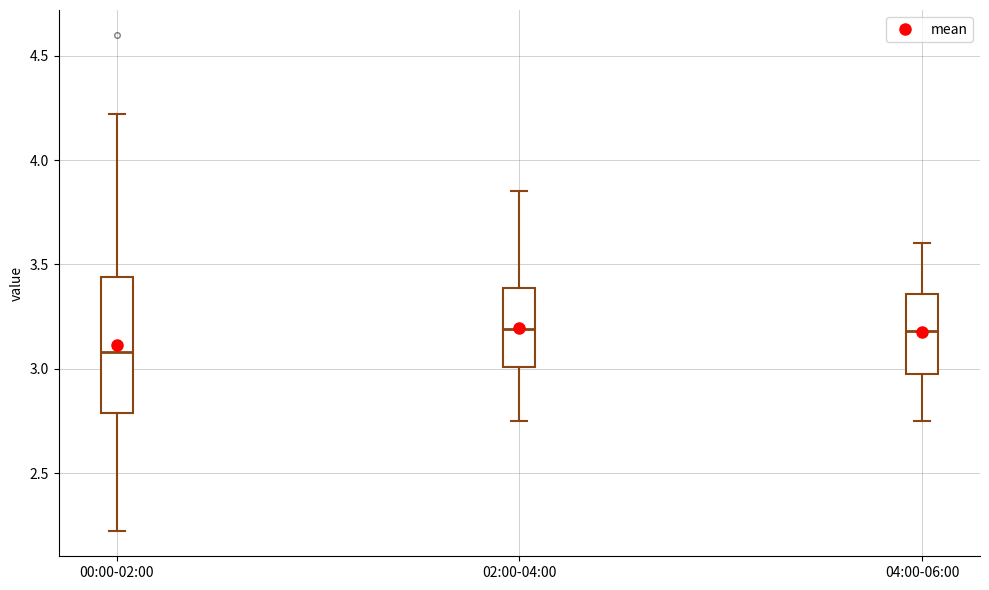

Reading left to right, transcribe this box plot: for each box, give where its median line is, the range the box spans, and where its two whiskers end, as read against the y-axis. The values are not printed on the chart, so give them approximately, as read against the axis.

00:00-02:00: median 3.10, box 2.80 to 3.45, whiskers 2.20 to 4.20
02:00-04:00: median 3.20, box 3.00 to 3.40, whiskers 2.75 to 3.85
04:00-06:00: median 3.20, box 2.95 to 3.35, whiskers 2.75 to 3.60